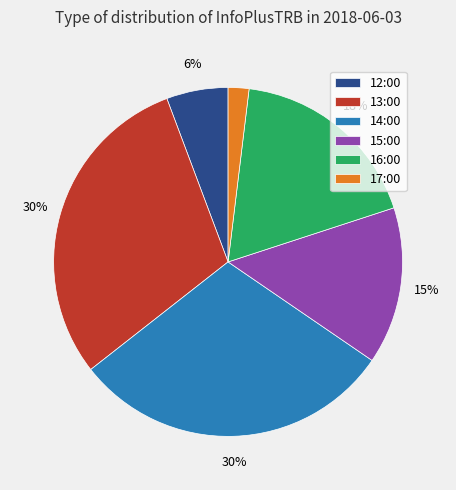

To the nearest percent, what percentage of the pie is 13:00?

30%